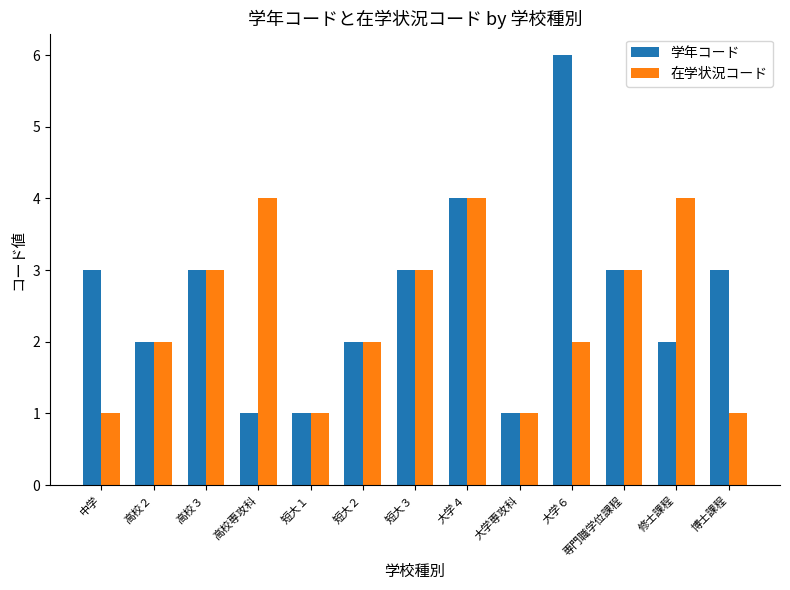

What is the value of the 学年コード bar at the 10th from the left?

6